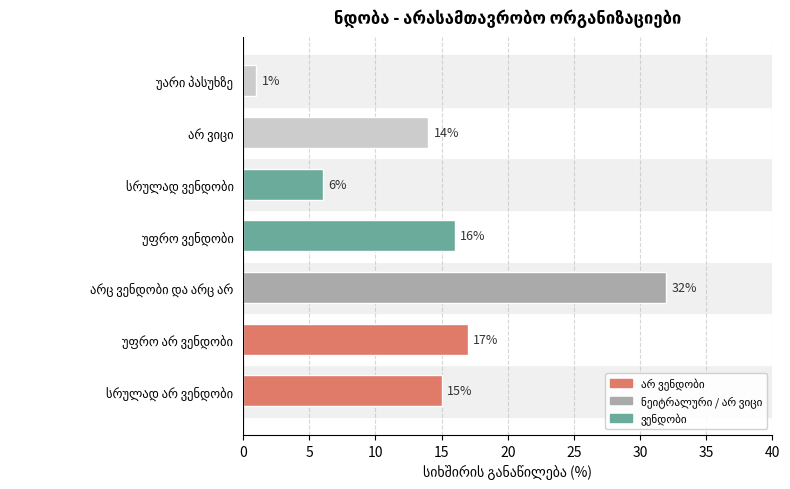

What is the greatest value displayed?

32